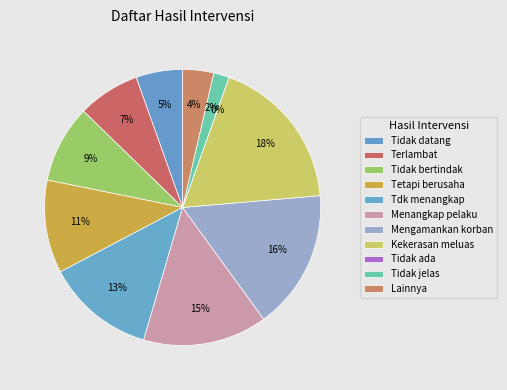

Rank the categories by value from highest to lowest.

Tidak berhasil: kekerasan meluas, Berhasil: dan mengamankan korban, Berhasil: dan menangkap pihak pelaku, Berhasil: tapi tidak menangkap, Tidak Berhasil: tetapi berusaha, Tidak Berhasil: tidak bertindak, Tidak Berhasil: terlambat, Tidak Berhasil: tidak datang, Lainnya (sebutkan), Tidak jelas, Tidak ada